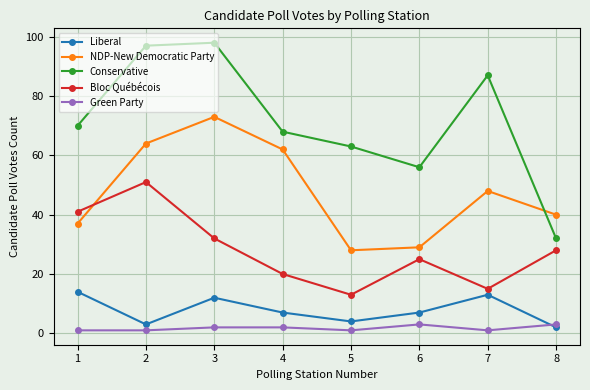

True or false: NDP-New Democratic Party and Green Party cross at least once.

False